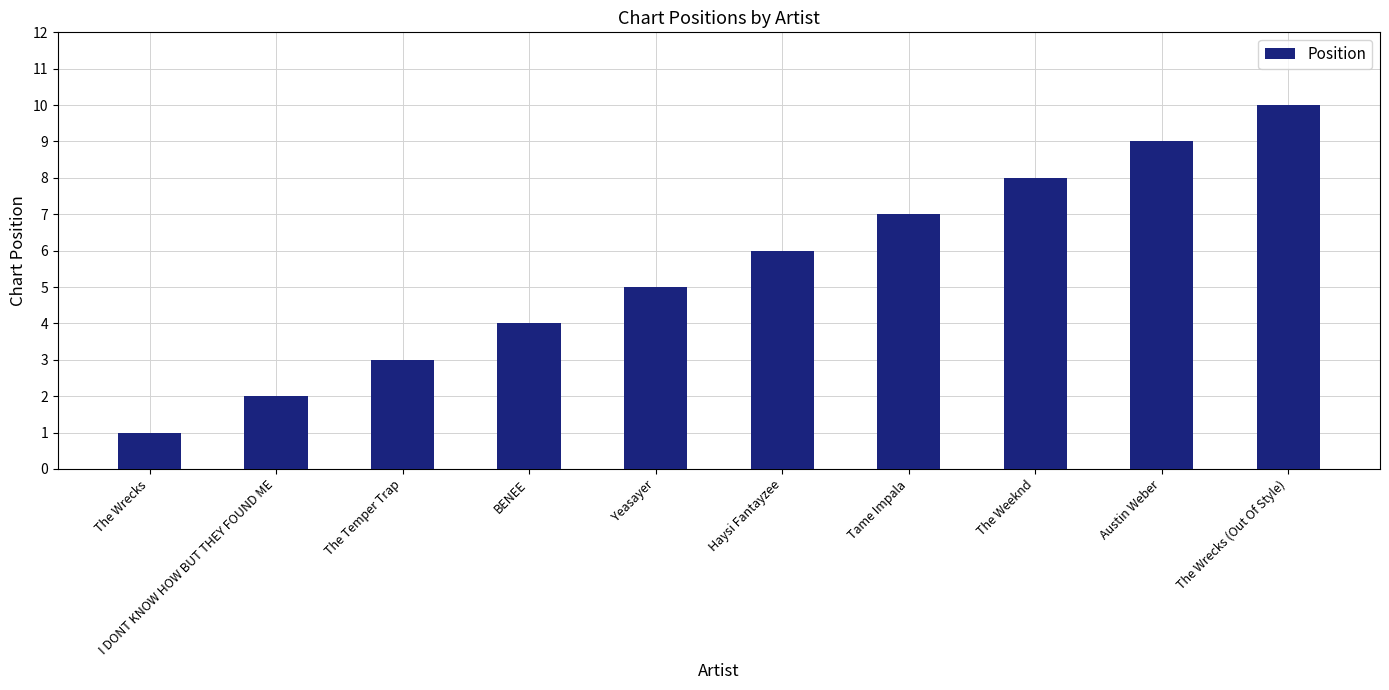

What is the label of the 9th bar from the right?

I DONT KNOW HOW BUT THEY FOUND ME